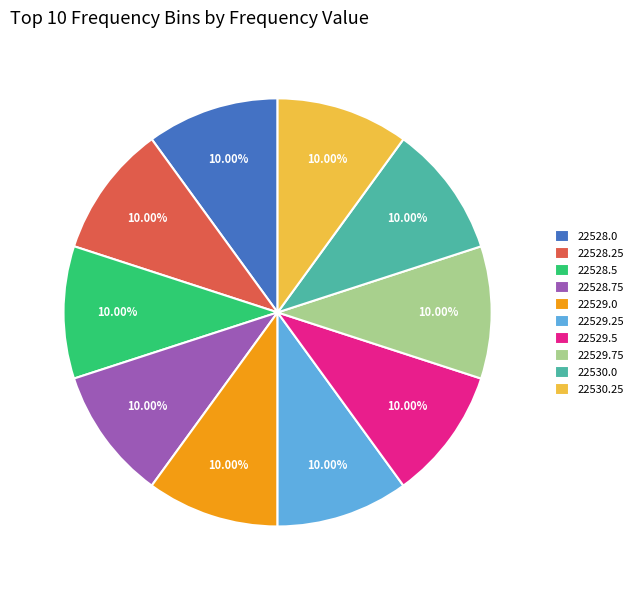

What is the ratio of the value at 22528.5 to the value at 22528.75?

1.0